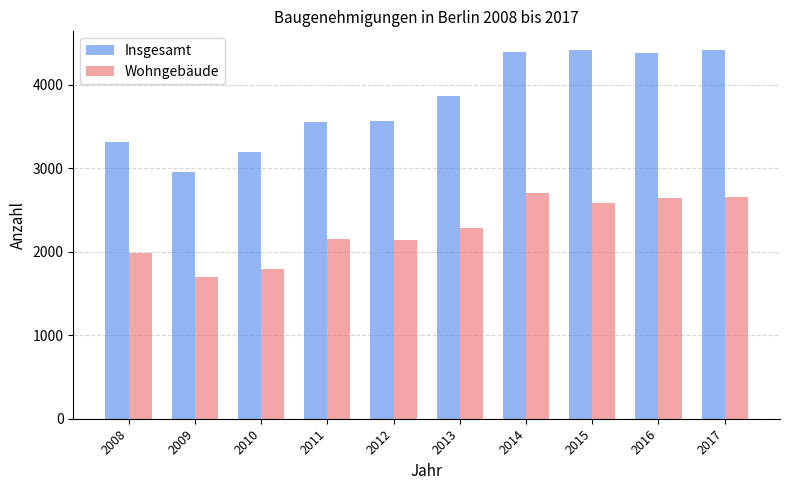

How many categories are shown in the chart?

10